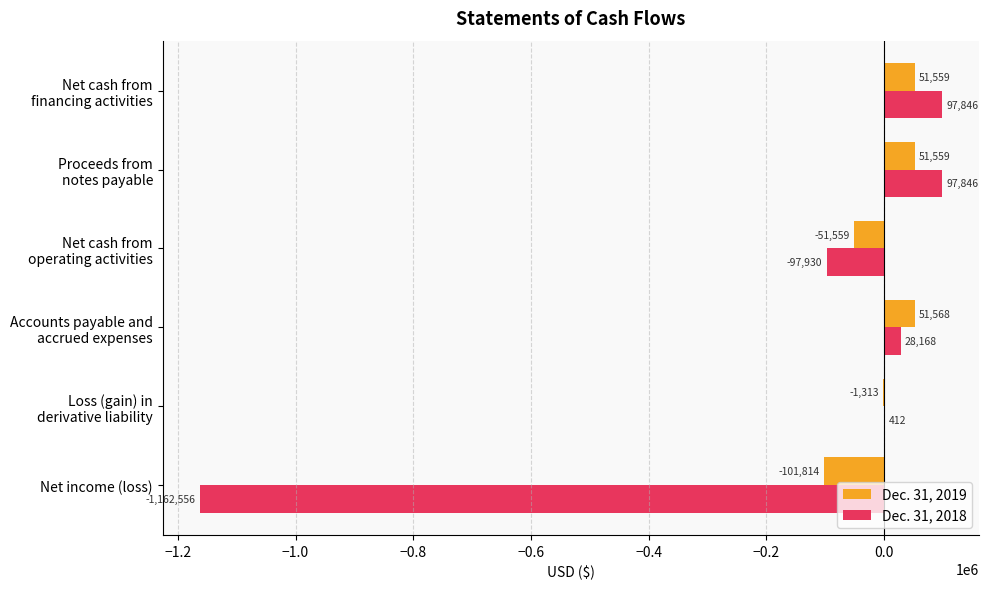

What is the sum of all Dec. 31, 2018 values?

-1036214